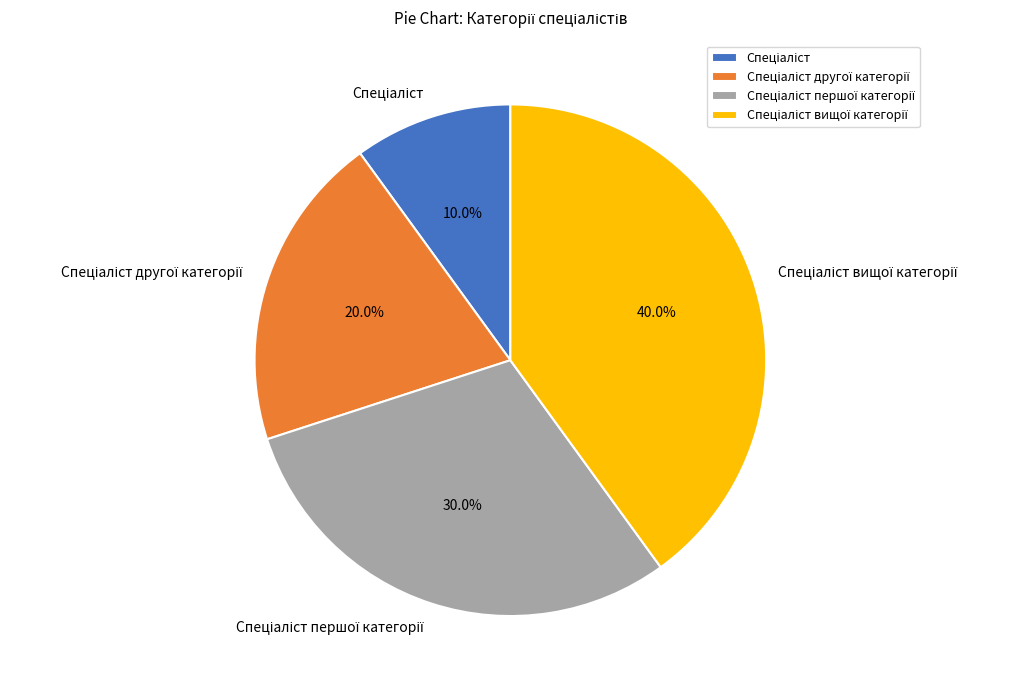

Which category has the biggest portion of the pie?

Спеціаліст вищої категорії